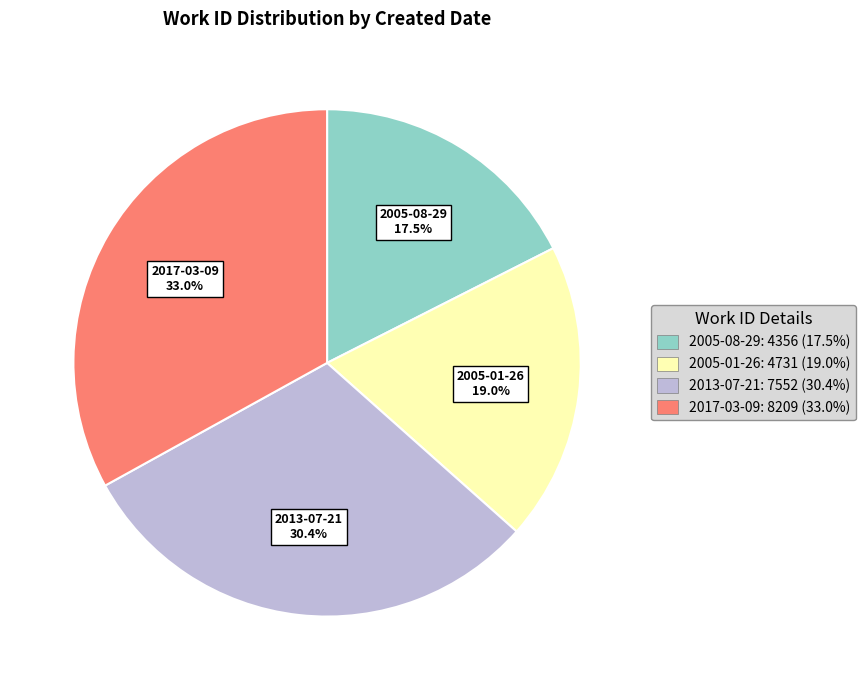

Which category has the biggest portion of the pie?

2017-03-09